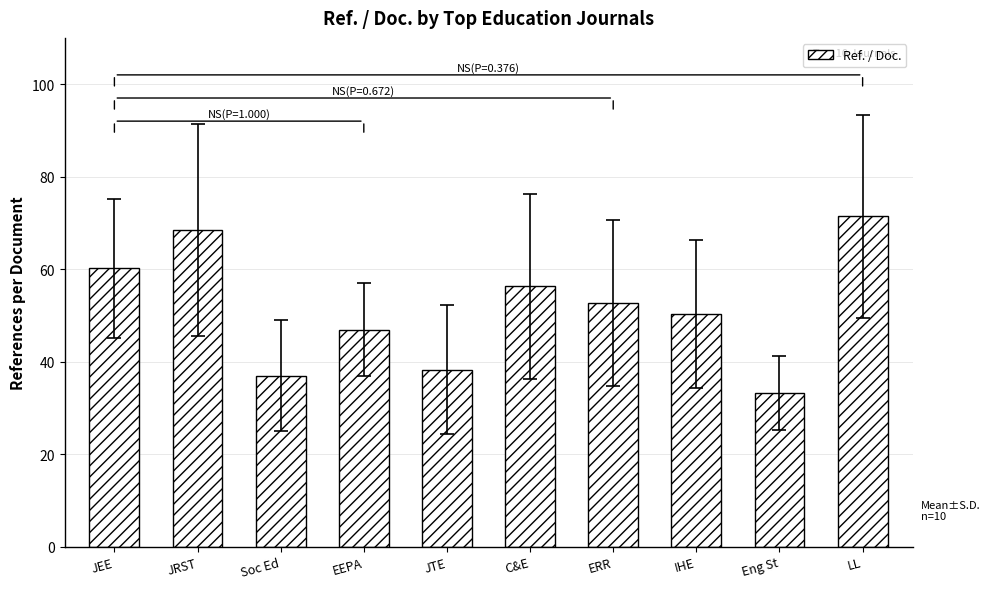

What is the greatest value displayed?

71.4